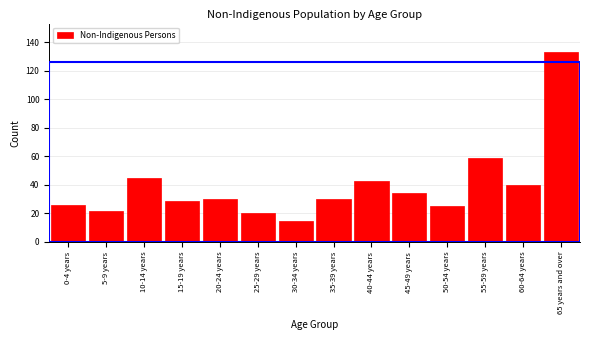

Reading left to right, transcribe all the data shown in this chart.

26	22	45	29	30	20	15	30	43	34	25	59	40	133